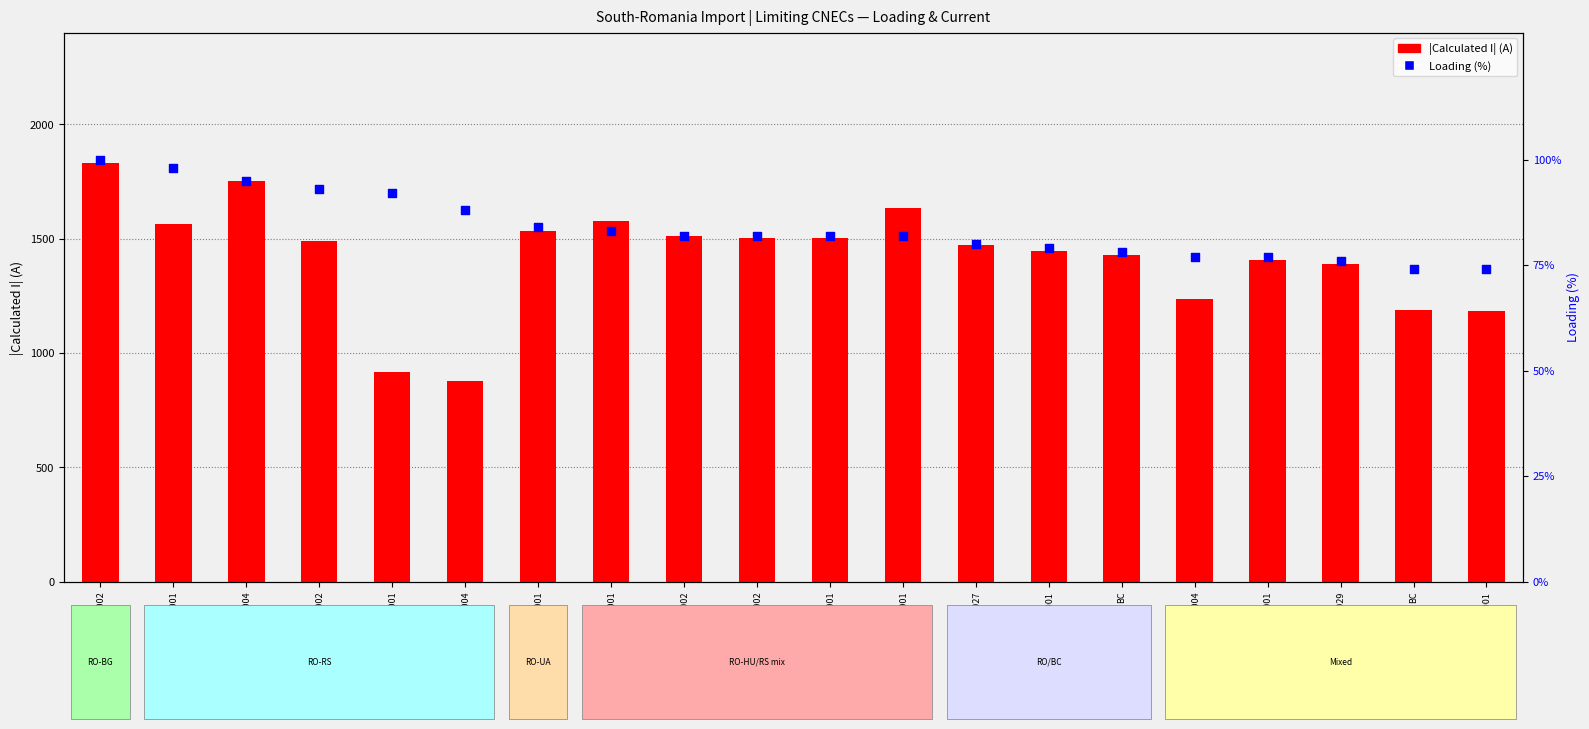

Which series has the largest Y range (max minus min)?

|Calculated I| (A)